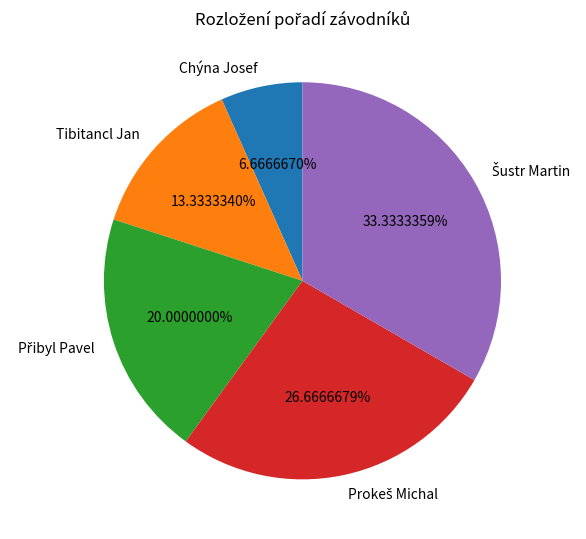

Which slice is the smallest?

Chýna Josef